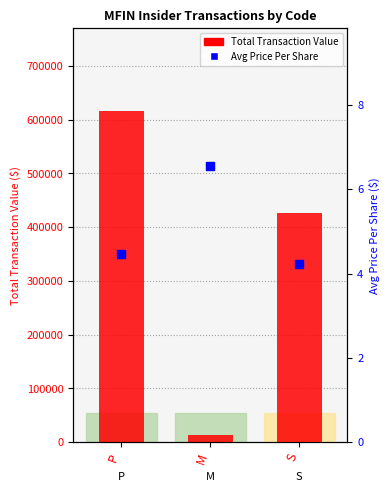

What is the total value across all series at M?

12583.5